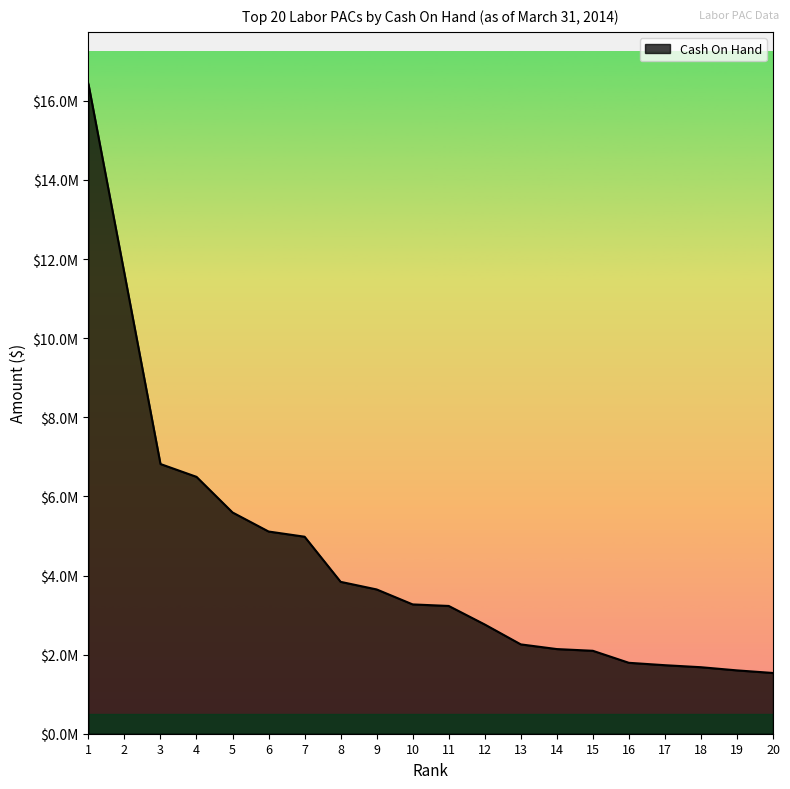

Does the chart display data point markers on the line(s)?

No